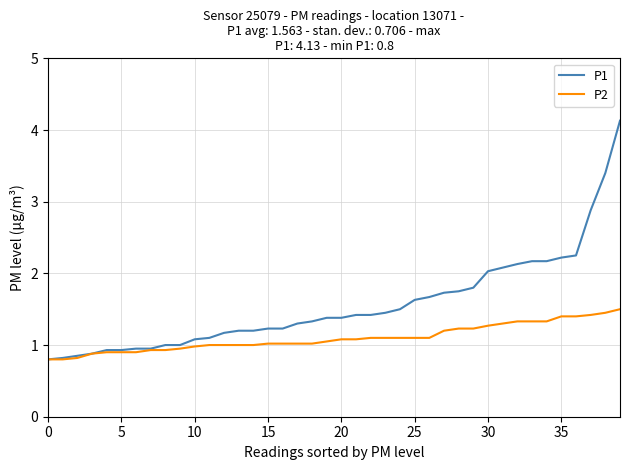

Which series has the largest total across all categories?

P1